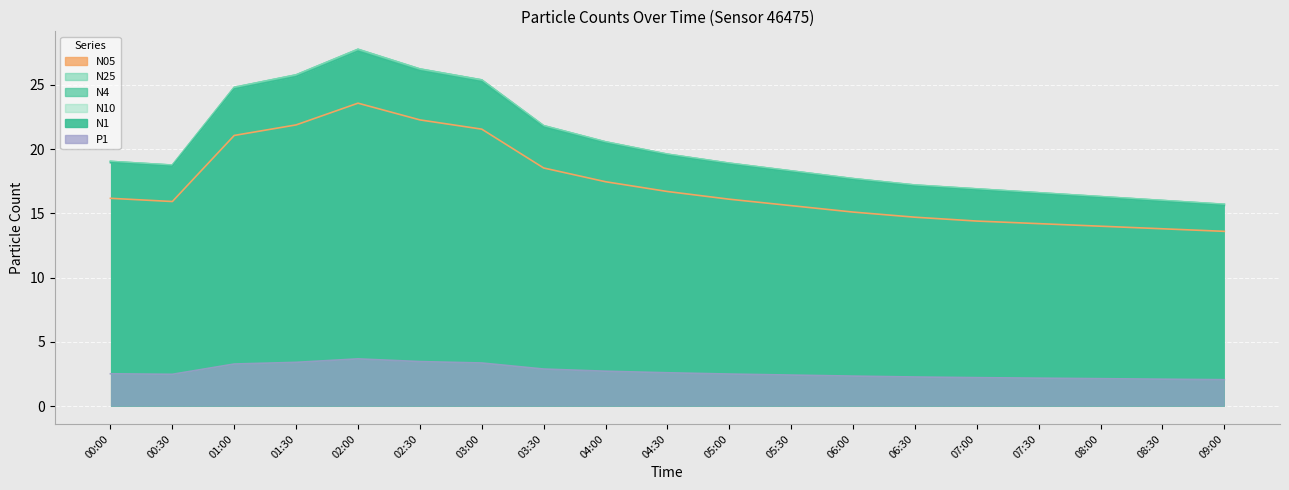

Reading left to right, what are all the values shown in this chart?

N1: 00:00=18.9	00:30=18.6	01:00=24.7	01:30=25.6	02:00=27.6	02:30=26.1	03:00=25.2	03:30=21.7	04:00=20.4	04:30=19.5	05:00=18.8	05:30=18.2	06:00=17.6	06:30=17.1	07:00=16.8	07:30=16.5	08:00=16.2	08:30=15.9	09:00=15.6
N4: 00:00=19.0	00:30=18.8	01:00=24.8	01:30=25.8	02:00=27.8	02:30=26.2	03:00=25.4	03:30=21.8	04:00=20.6	04:30=19.6	05:00=18.9	05:30=18.3	06:00=17.7	06:30=17.2	07:00=16.9	07:30=16.6	08:00=16.3	08:30=16.0	09:00=15.7
N25: 00:00=19.0	00:30=18.8	01:00=24.8	01:30=25.8	02:00=27.8	02:30=26.2	03:00=25.4	03:30=21.8	04:00=20.6	04:30=19.6	05:00=18.9	05:30=18.3	06:00=17.7	06:30=17.2	07:00=16.9	07:30=16.6	08:00=16.3	08:30=16.0	09:00=15.7
N10: 00:00=19.0	00:30=18.8	01:00=24.8	01:30=25.8	02:00=27.8	02:30=26.2	03:00=25.4	03:30=21.8	04:00=20.6	04:30=19.6	05:00=18.9	05:30=18.3	06:00=17.7	06:30=17.2	07:00=16.9	07:30=16.6	08:00=16.3	08:30=16.0	09:00=15.7
N05: 00:00=16.2	00:30=15.9	01:00=21.1	01:30=21.9	02:00=23.6	02:30=22.3	03:00=21.6	03:30=18.5	04:00=17.5	04:30=16.7	05:00=16.1	05:30=15.6	06:00=15.1	06:30=14.7	07:00=14.4	07:30=14.2	08:00=14.0	08:30=13.8	09:00=13.6
P1: 00:00=2.5	00:30=2.5	01:00=3.3	01:30=3.4	02:00=3.7	02:30=3.5	03:00=3.4	03:30=2.9	04:00=2.7	04:30=2.6	05:00=2.5	05:30=2.4	06:00=2.3	06:30=2.3	07:00=2.2	07:30=2.2	08:00=2.1	08:30=2.1	09:00=2.1